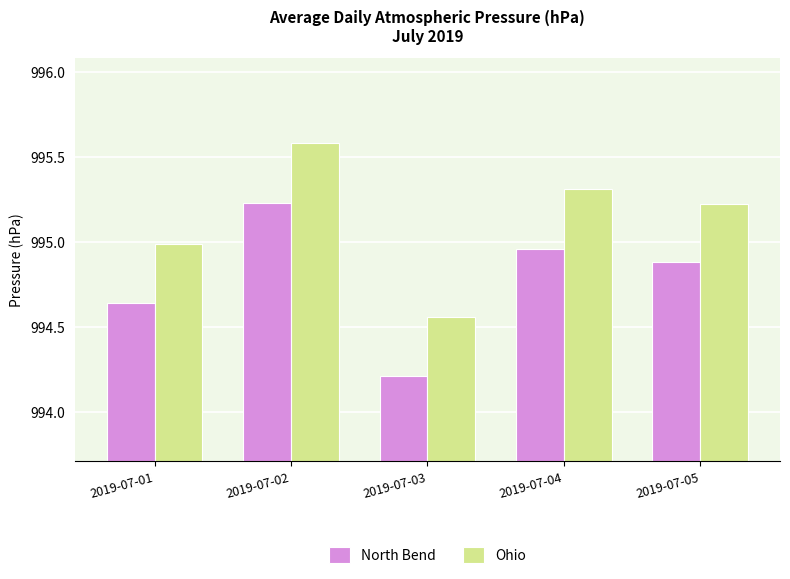

What is the sum of all Ohio values?

4975.7